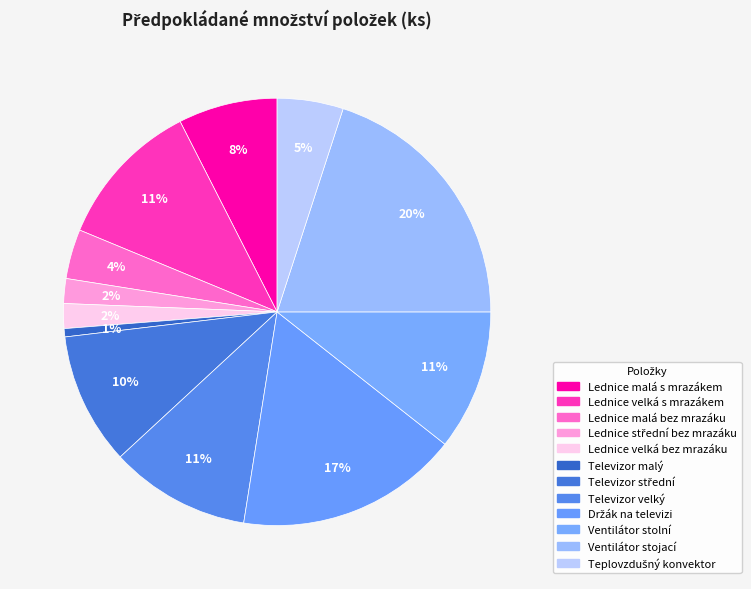

How many segments does this pie chart have?

12